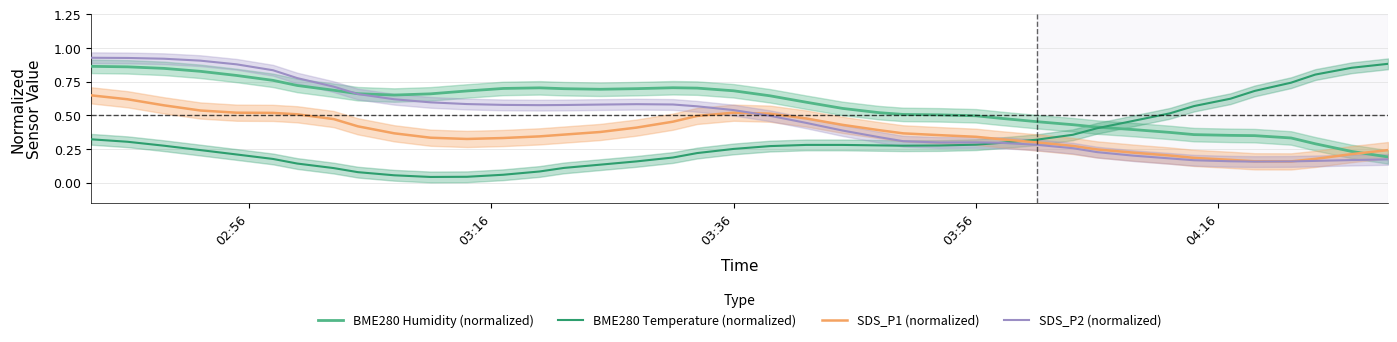

Does the chart have visible grid lines?

Yes